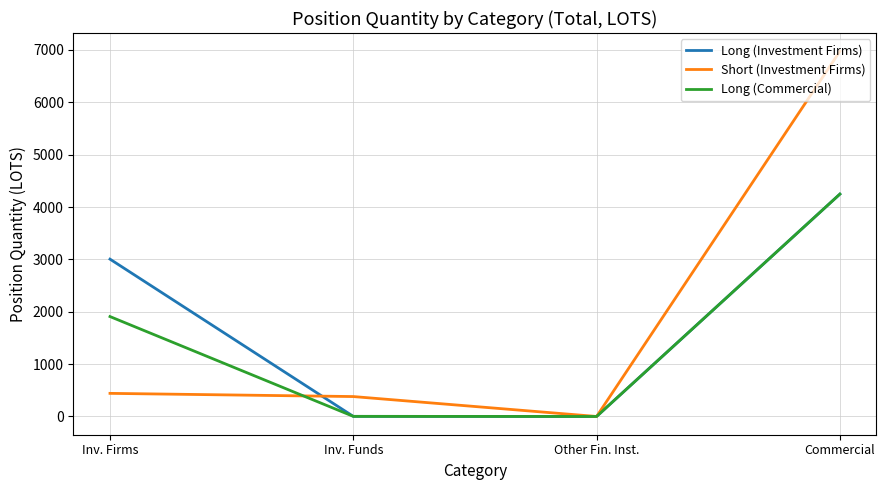

What position from the right is Inv. Firms?

4